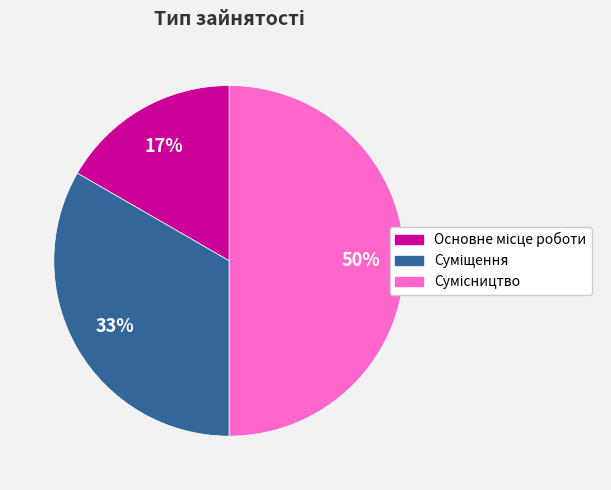

To the nearest percent, what is the difference between the largest and smallest slice percentages?

33%